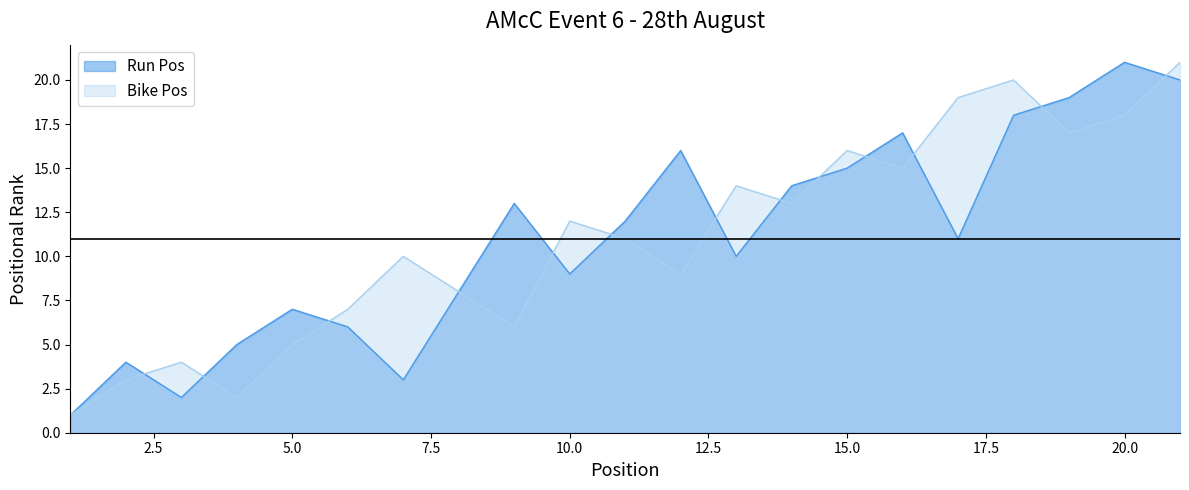

At which label does Bike Pos first exceed 11?

10.0